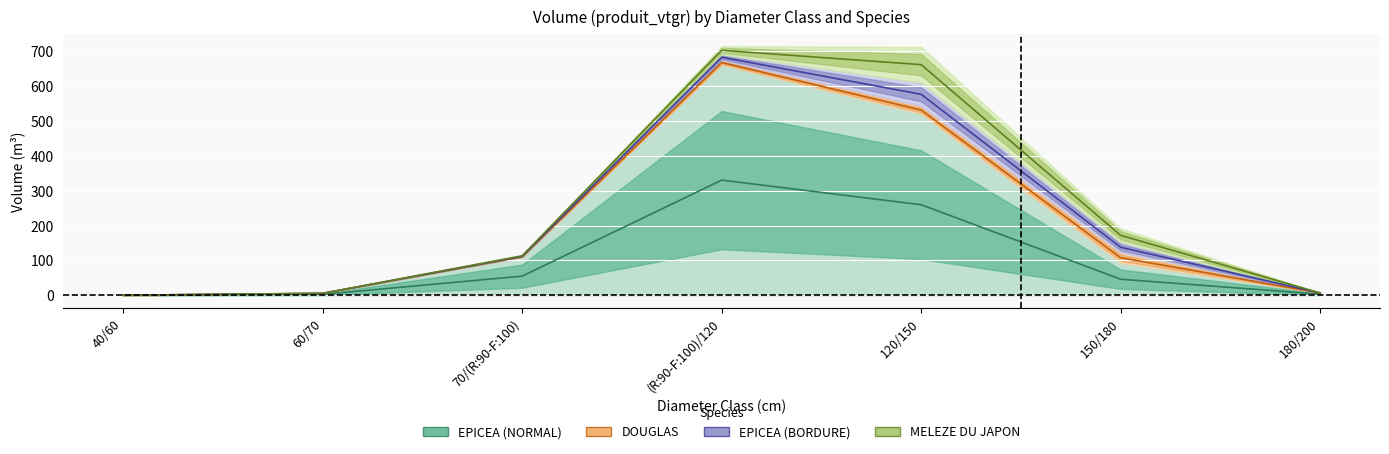

True or false: MELEZE DU JAPON and EPICEA (BORDURE) intersect in this chart.

True